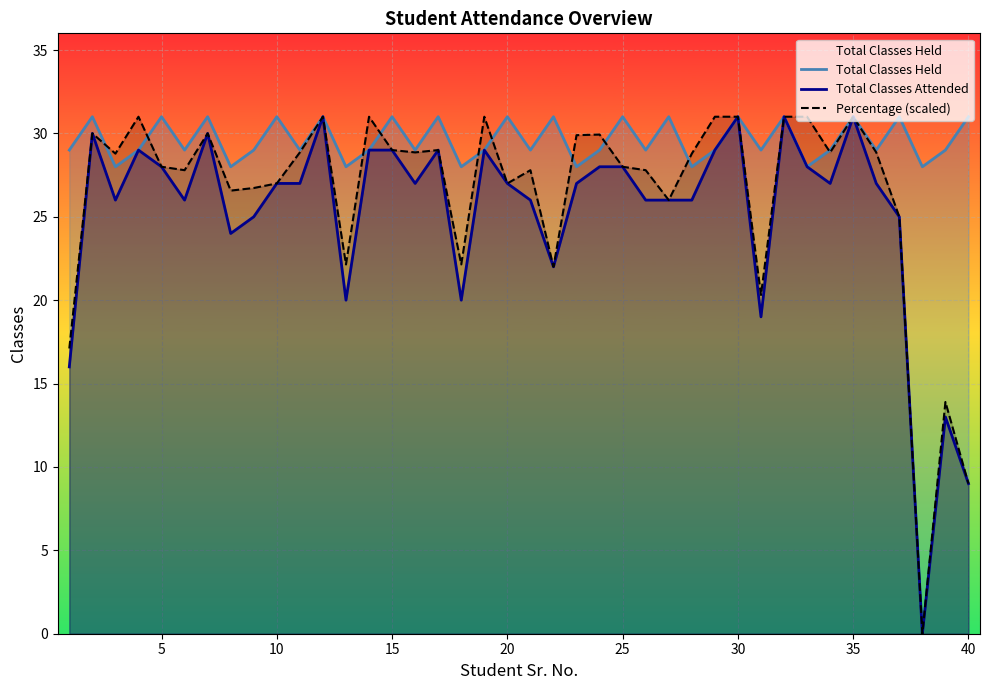

Rank the series by their average value, from highest to lowest.

Total Classes Held, Percentage (scaled), Total Classes Attended